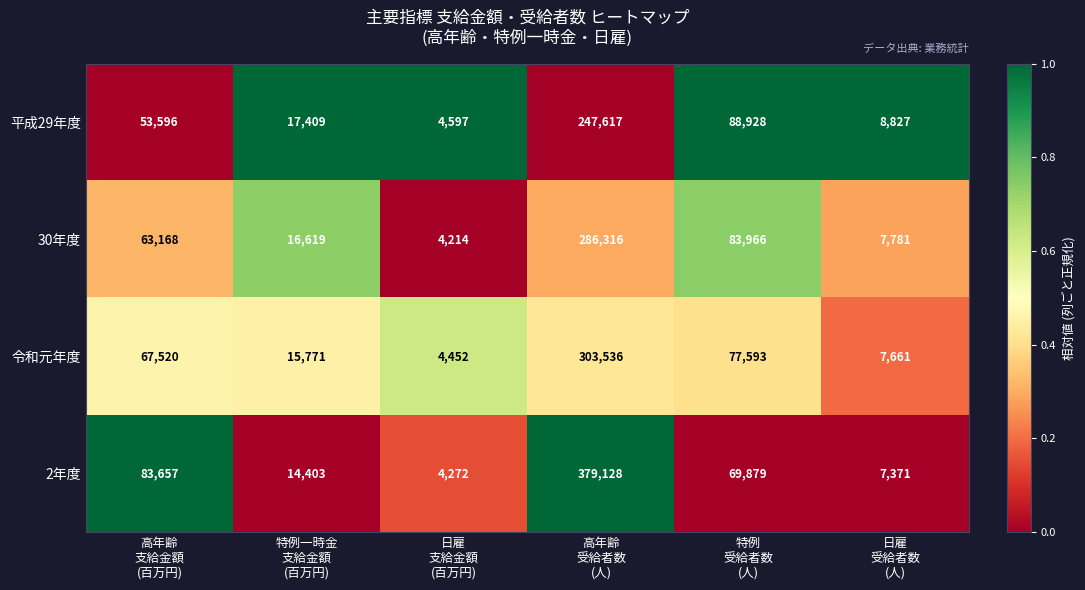

What is the difference between the maximum and minimum values in the 令和元年度 series?

299084